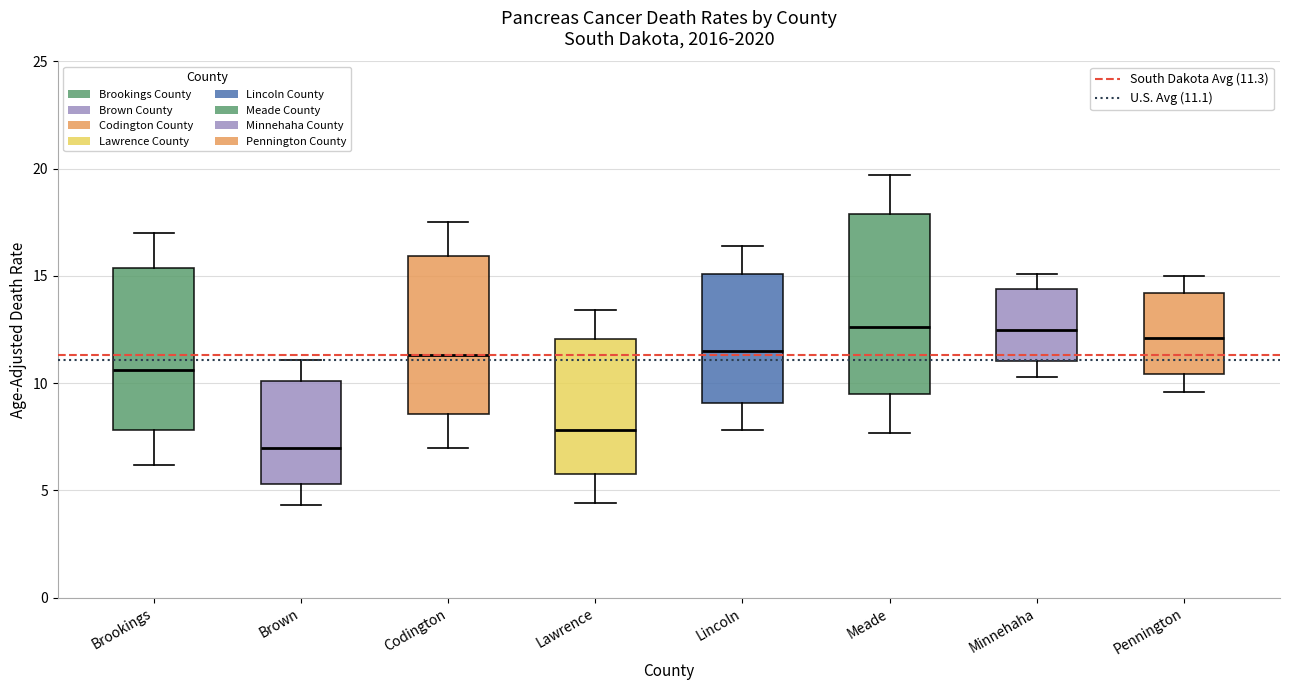

Reading left to right, read every box against the y-axis: the position of its median line, the range the box covers, and the ends of its whiskers. The values are not printed on the chart, so give them approximately, as read against the axis.

Brookings: median 10.5, box 8.0 to 15.5, whiskers 6.0 to 17.0
Brown: median 7.0, box 5.5 to 10.0, whiskers 4.5 to 11.0
Codington: median 11.5, box 8.5 to 16.0, whiskers 7.0 to 17.5
Lawrence: median 8.0, box 6.0 to 12.0, whiskers 4.5 to 13.5
Lincoln: median 11.5, box 9.0 to 15.0, whiskers 8.0 to 16.5
Meade: median 12.5, box 9.5 to 18.0, whiskers 7.5 to 19.5
Minnehaha: median 12.5, box 11.0 to 14.5, whiskers 10.5 to 15.0
Pennington: median 12.0, box 10.5 to 14.0, whiskers 9.5 to 15.0